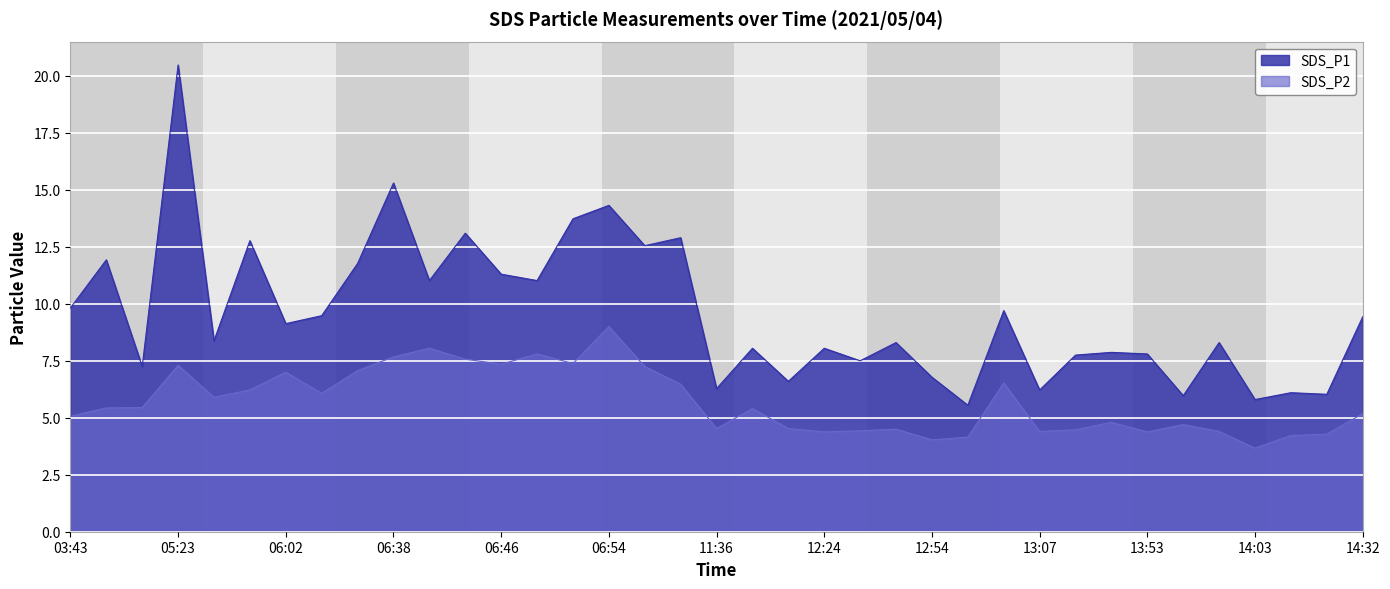

What is the smallest value displayed?

3.7